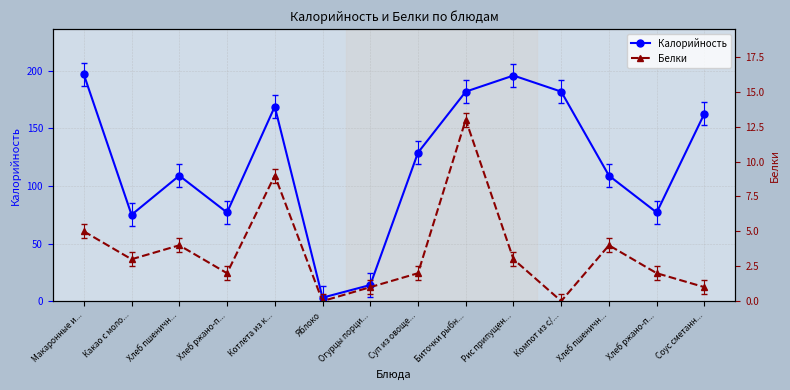

What is the average value of the Белки series?

4